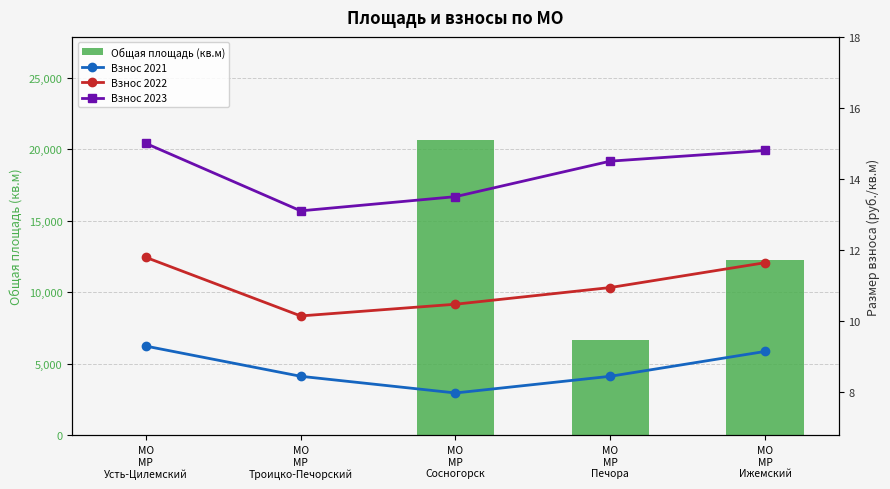

What is the minimum value for Взнос 2022?

10.1